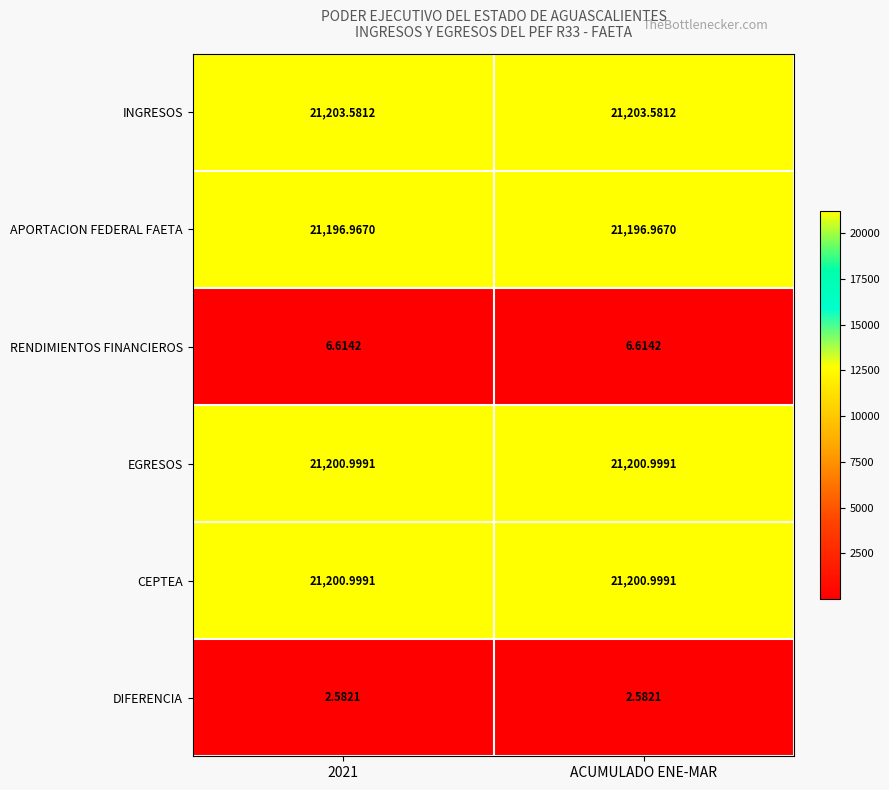

Is the value of INGRESOS at ACUMULADO ENE-MAR greater than the value of CEPTEA at ACUMULADO ENE-MAR?

Yes